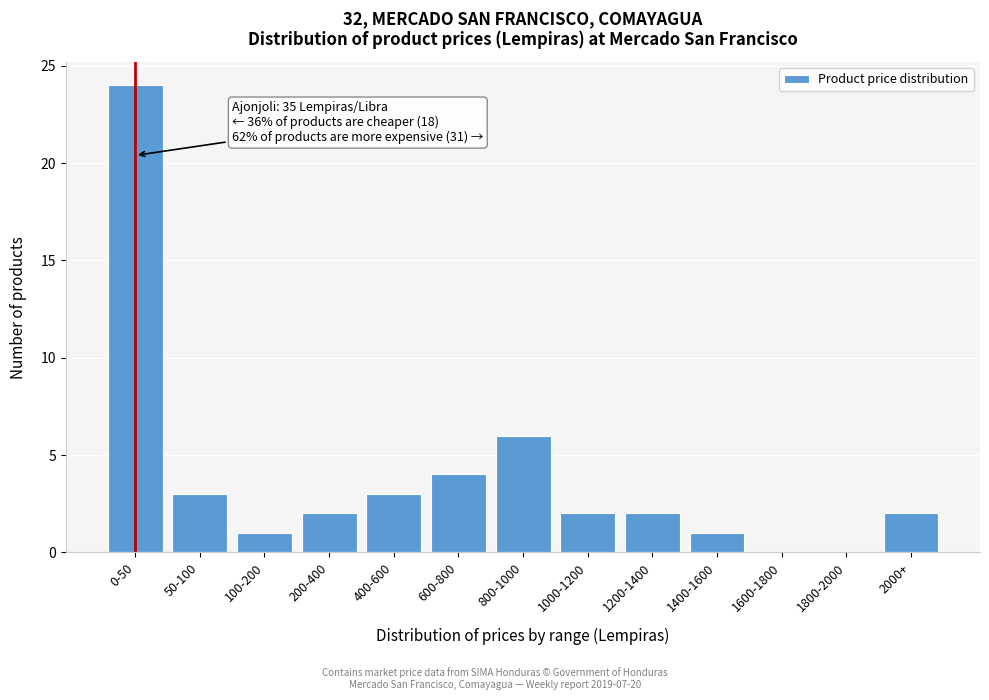

Reading left to right, list all the values displayed in this chart.

0-50=24	50-100=3	100-200=1	200-400=2	400-600=3	600-800=4	800-1000=6	1000-1200=2	1200-1400=2	1400-1600=1	1600-1800=0	1800-2000=0	2000+=2